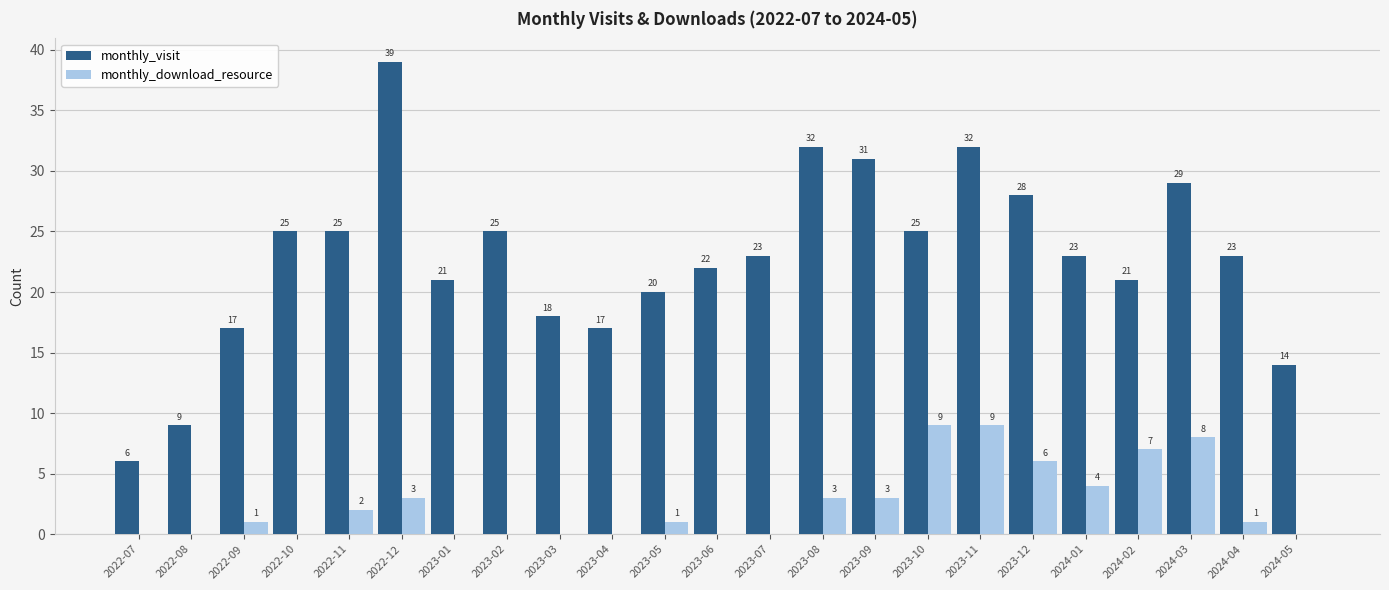

What is the sum of all monthly_visit values?

525